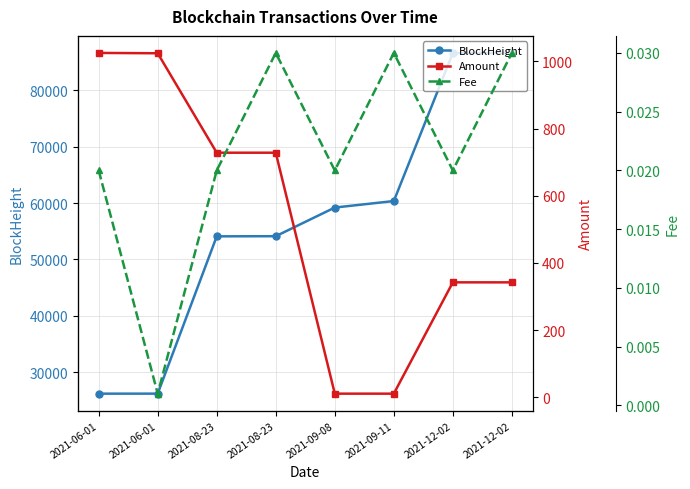

What is the label of the 3rd point from the left?

2021-08-23